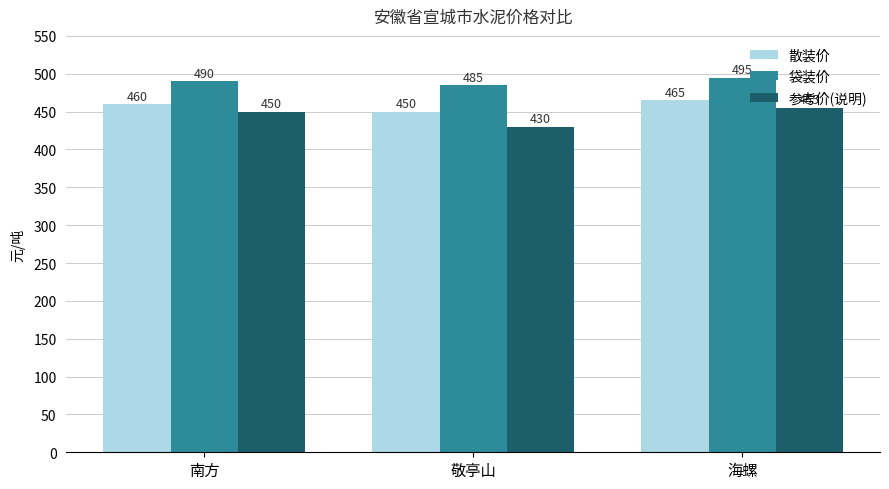

Rank the series by their maximum value, from lowest to highest.

参考价(说明), 散装价, 袋装价